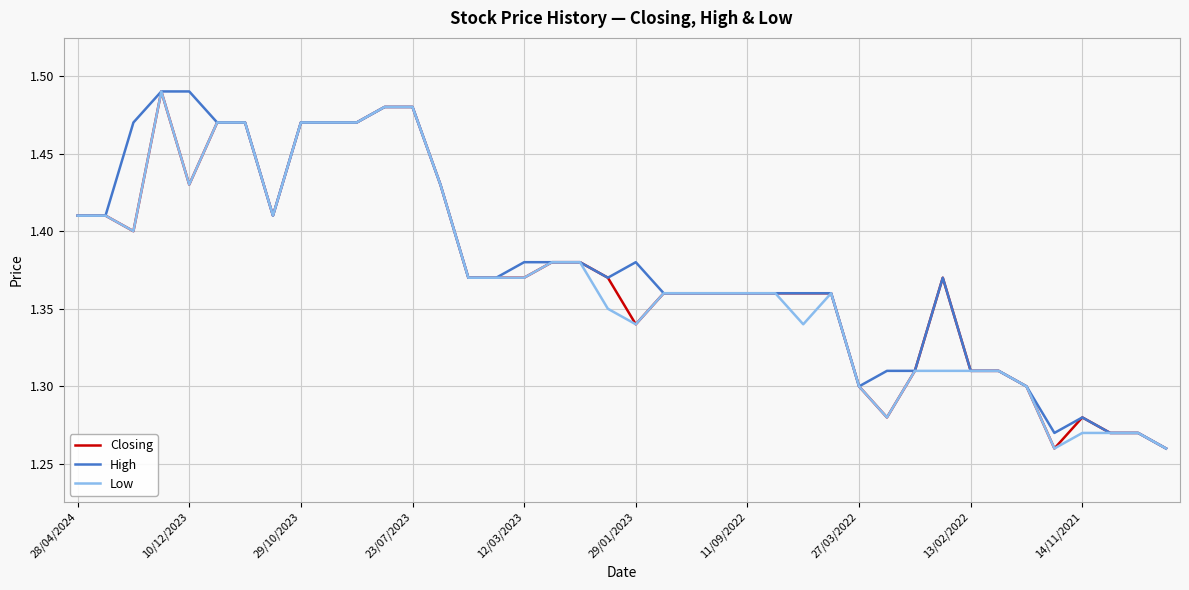

Rank the series by their average value, from highest to lowest.

High, Closing, Low